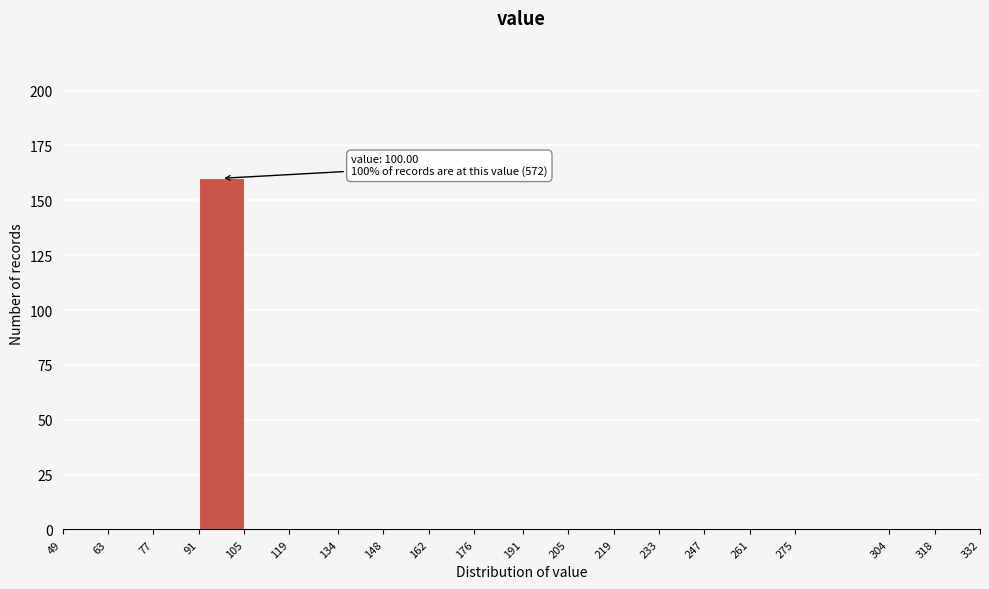

Which range on the x-axis has the tallest bar?

91 to 105